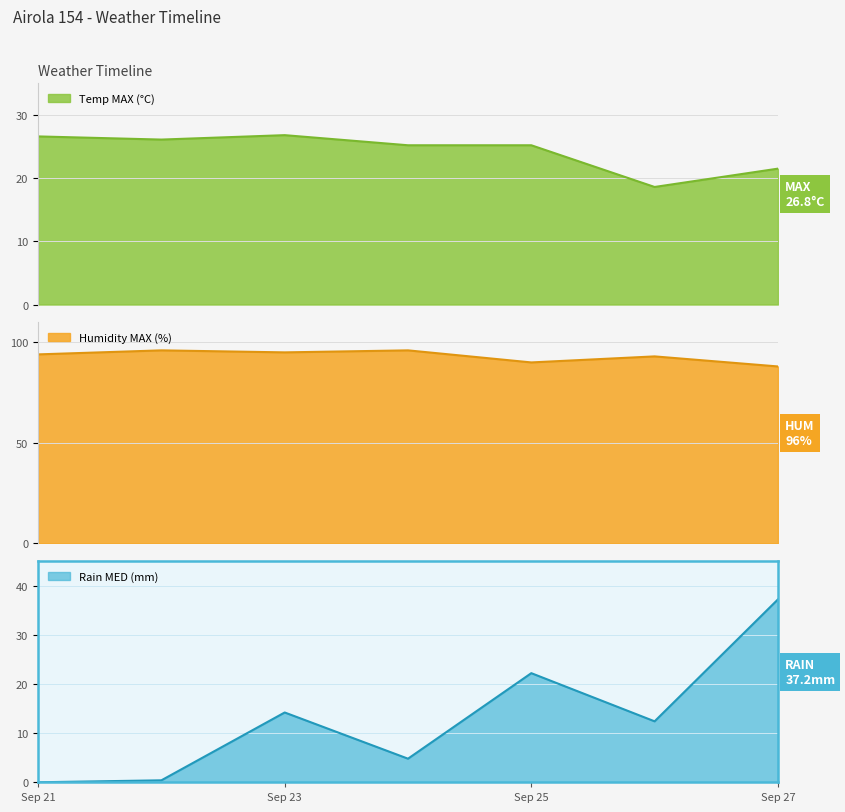

How many intersections are there between Temp MAX (°C) and Rain MED (mm)?

1